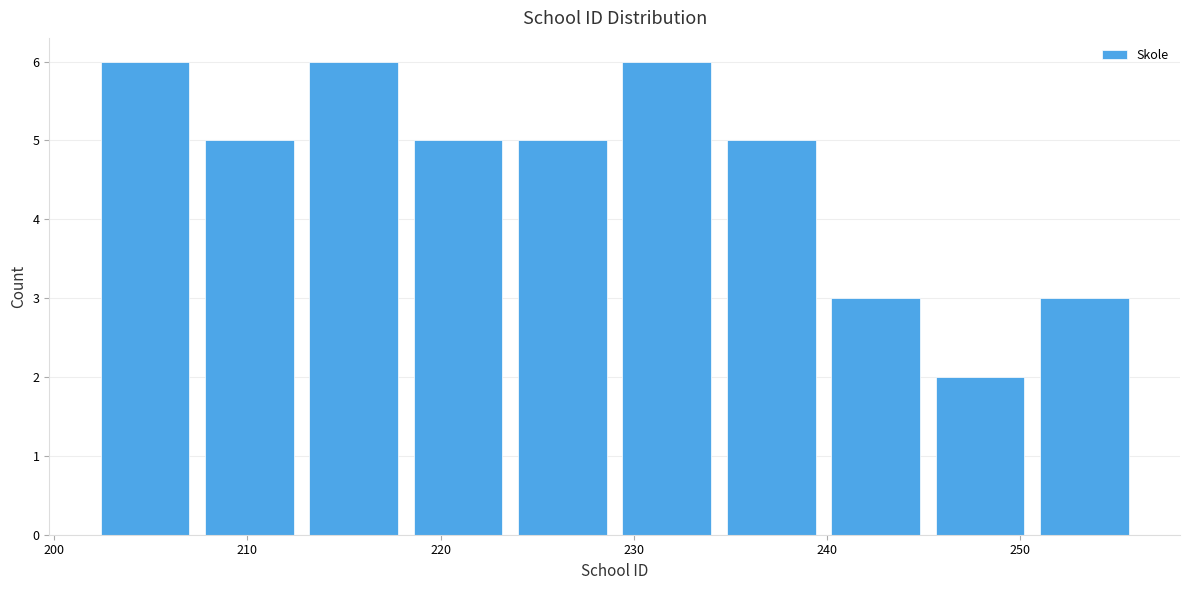

Reading left to right, transcribe this chart: for each bar, give the range it covers on the x-axis and its height. Neither the bar edges nor the heights are printed on the chart, so give them approximately, as read against the axes.

202.0 to 207.4: 6
207.4 to 212.8: 5
212.8 to 218.2: 6
218.2 to 223.6: 5
223.6 to 229.0: 5
229.0 to 234.4: 6
234.4 to 239.8: 5
239.8 to 245.2: 3
245.2 to 250.6: 2
250.6 to 256.0: 3